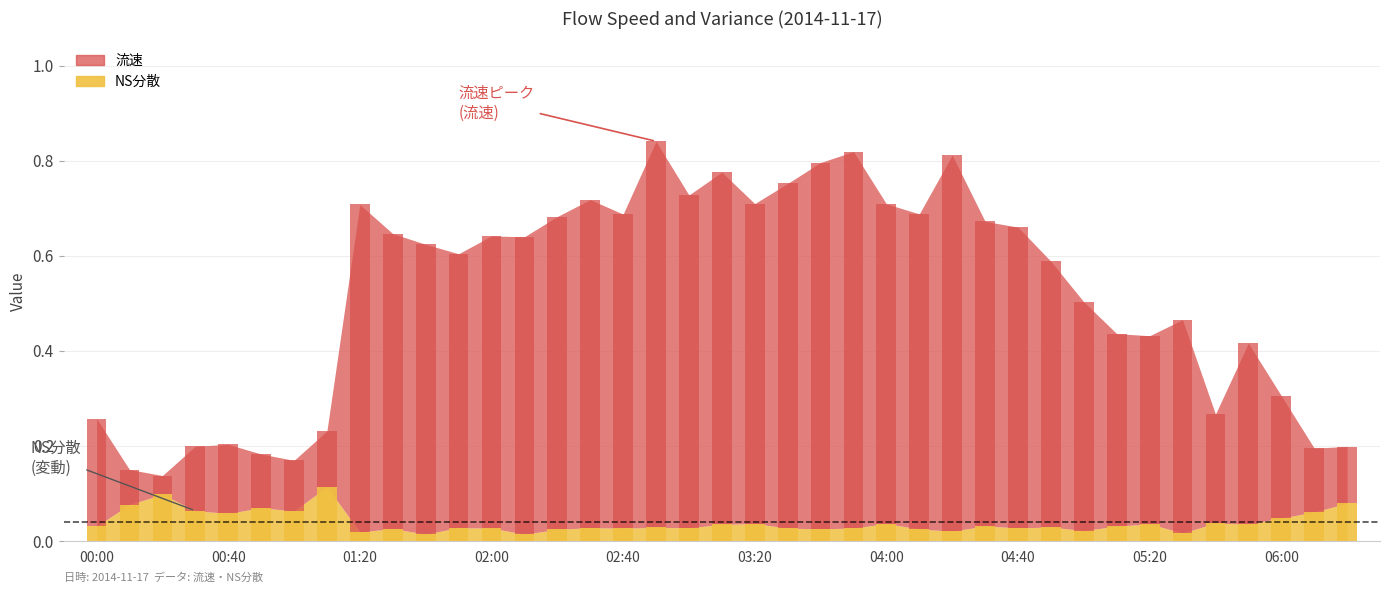

What is the sum of all 流速 values?

18.7